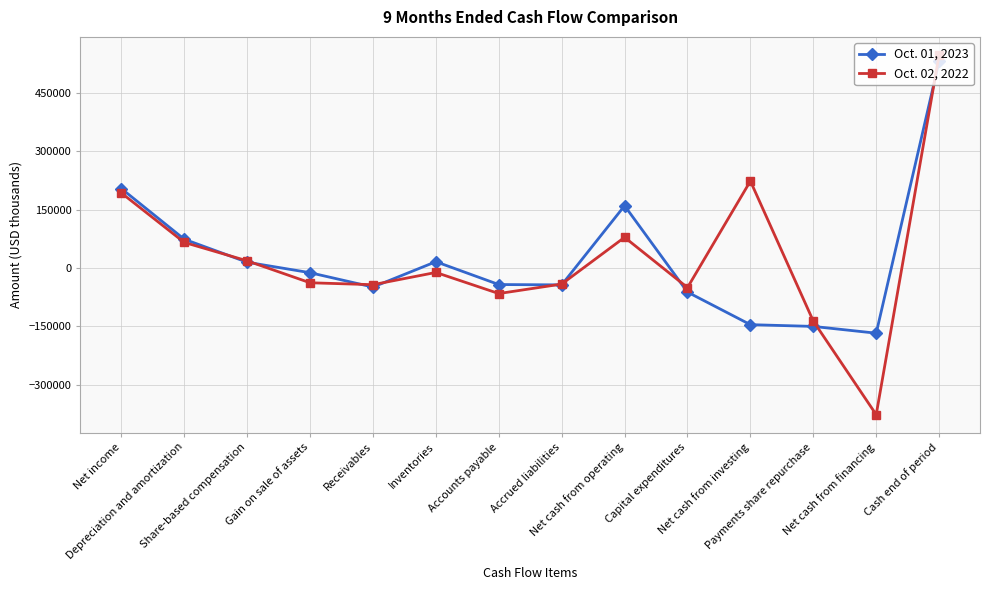

What is the value of the Oct. 02, 2022 point at the 14th from the left?

547466